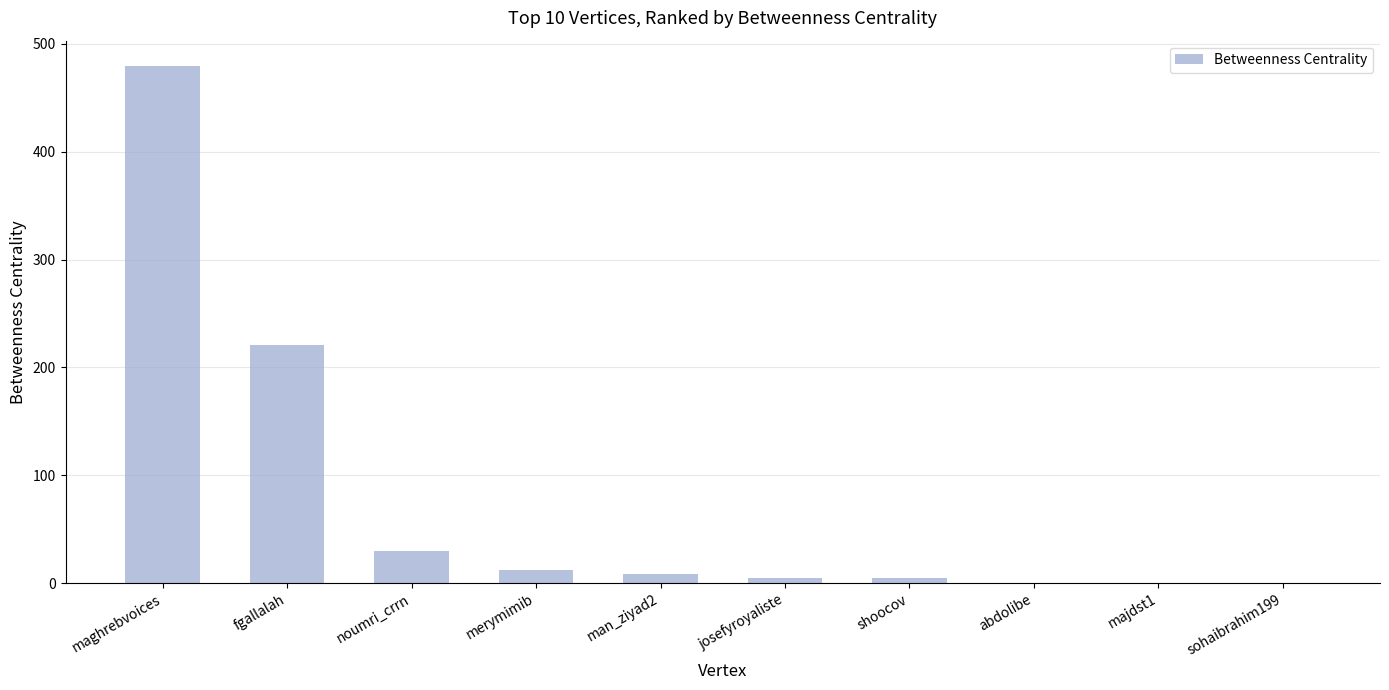

Which has a higher value, fgallalah or sohaibrahim199?

fgallalah